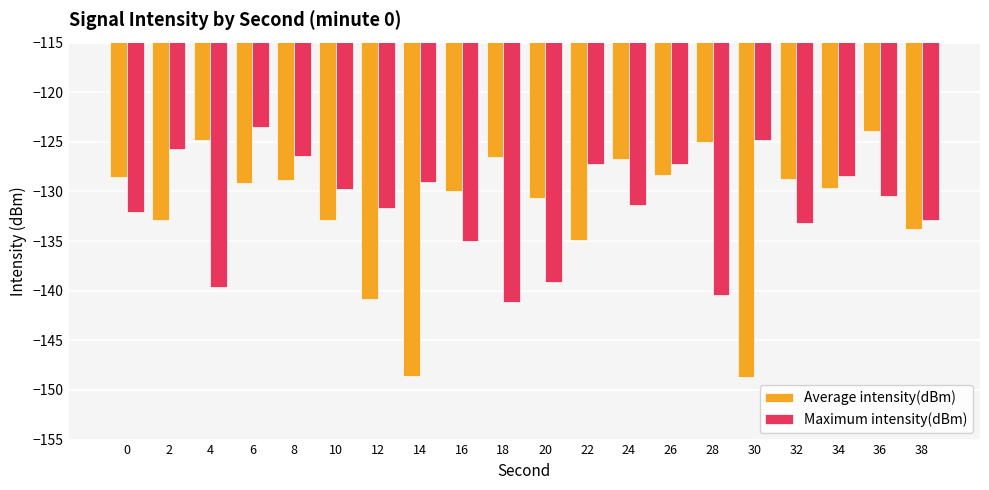

List the series in order of their peak value, lowest first.

Average intensity(dBm), Maximum intensity(dBm)